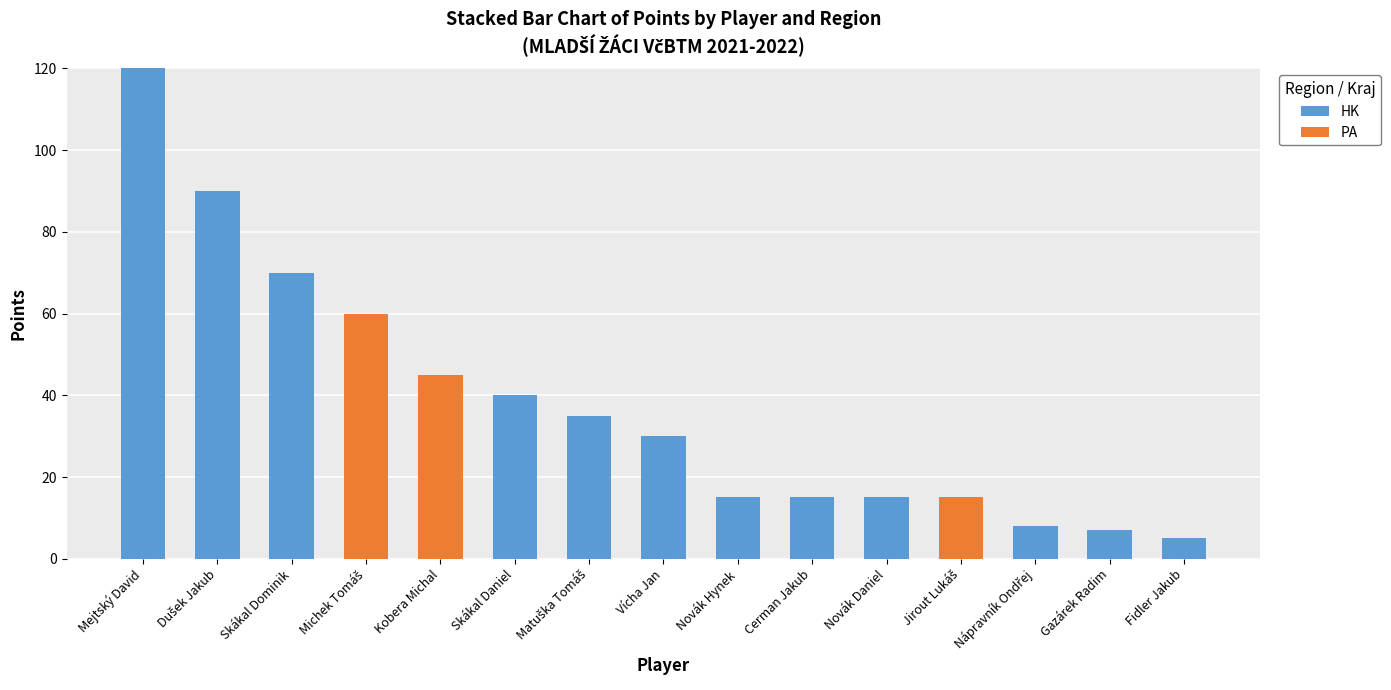

What is the sum of all HK values?

450